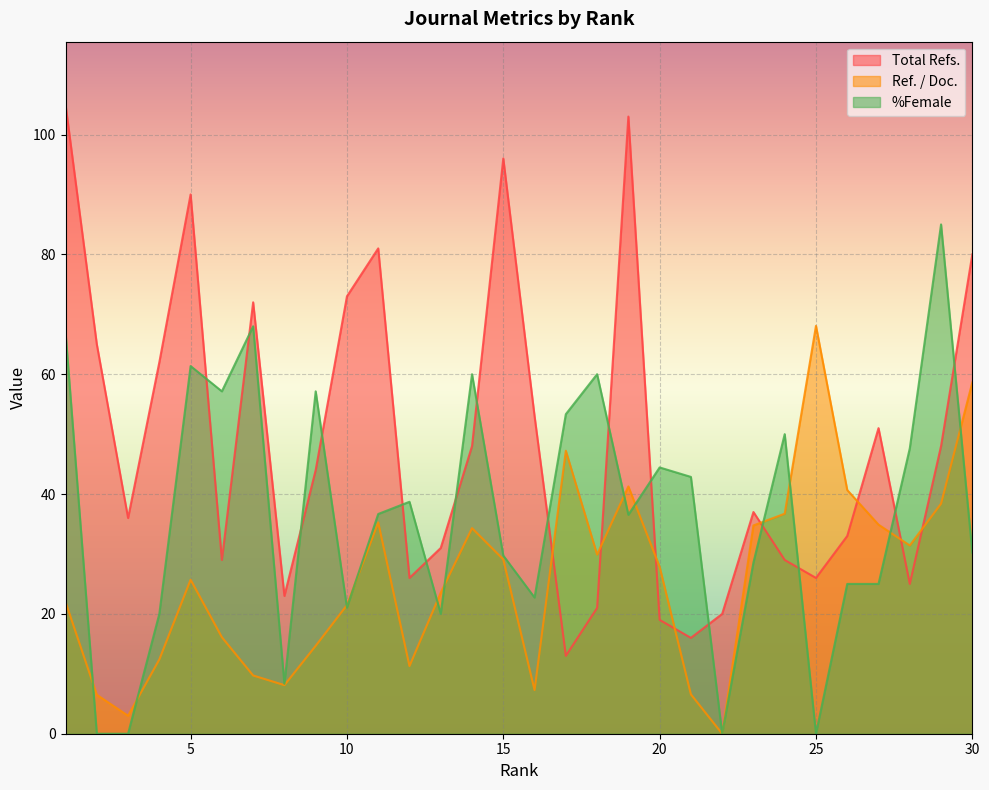

Count the number of data series in this chart.

3